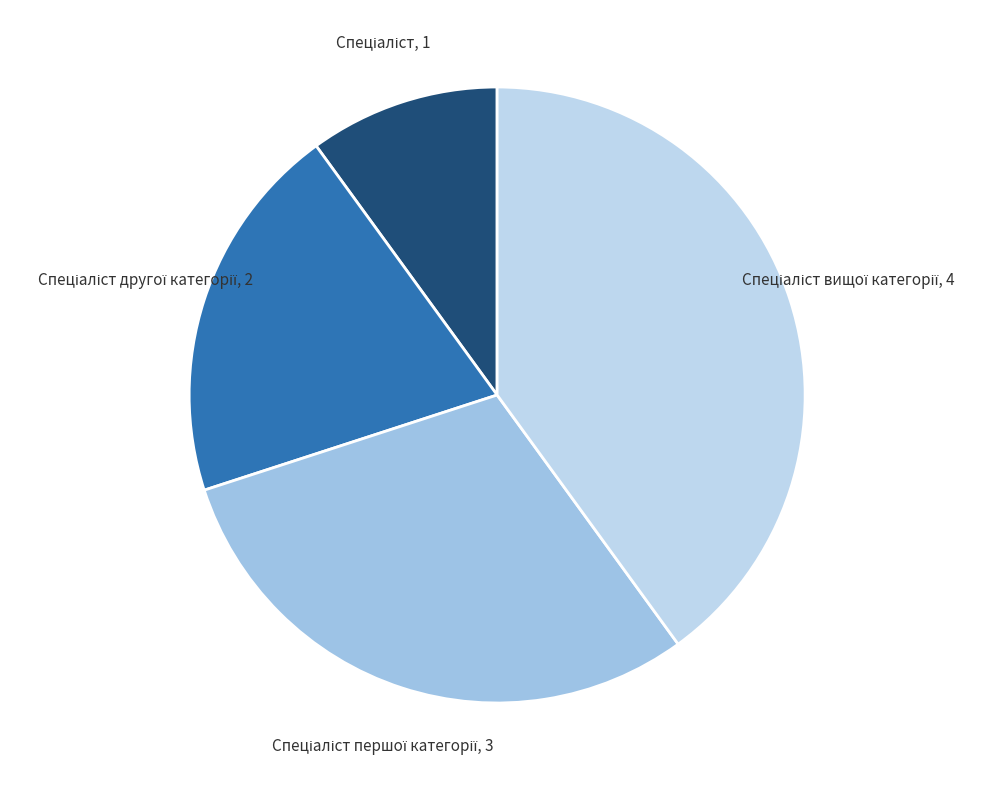

Is there a majority slice in this chart?

No